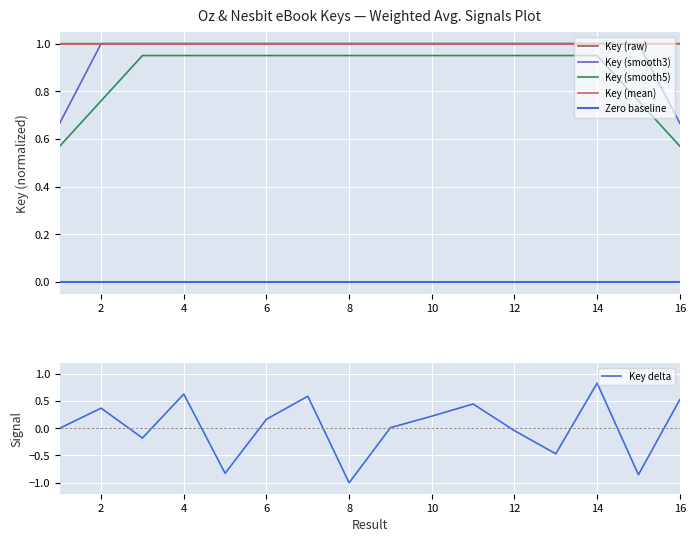

True or false: there are more than 1 points higher than both neighbors.

True